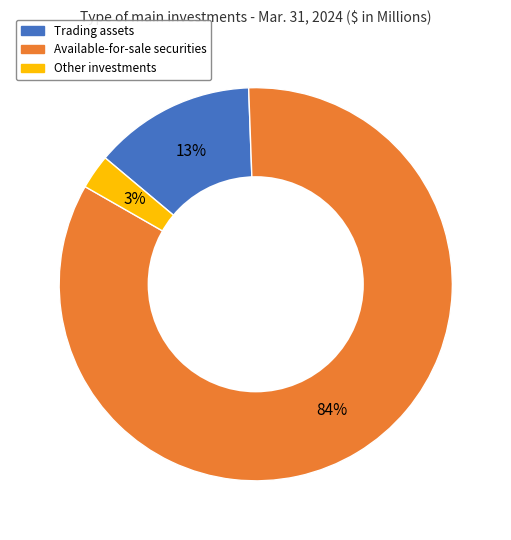

Do Other investments and Available-for-sale securities together represent more than half of the pie?

Yes